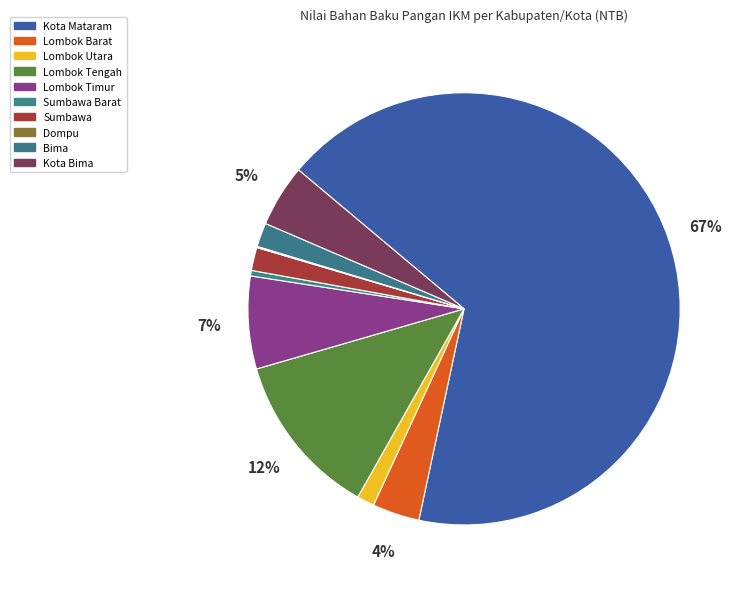

Rank the categories by value from lowest to highest.

Dompu, Sumbawa Barat, Lombok Utara, Sumbawa, Bima, Lombok Barat, Kota Bima, Lombok Timur, Lombok Tengah, Kota Mataram